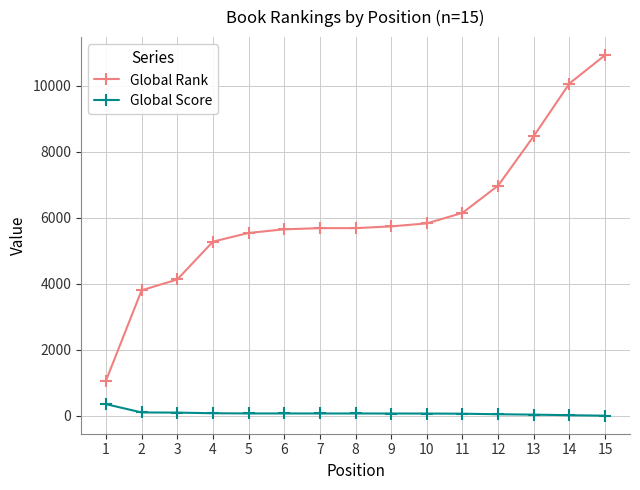

Rank the series at 11 from lowest to highest value.

Global Score, Global Rank